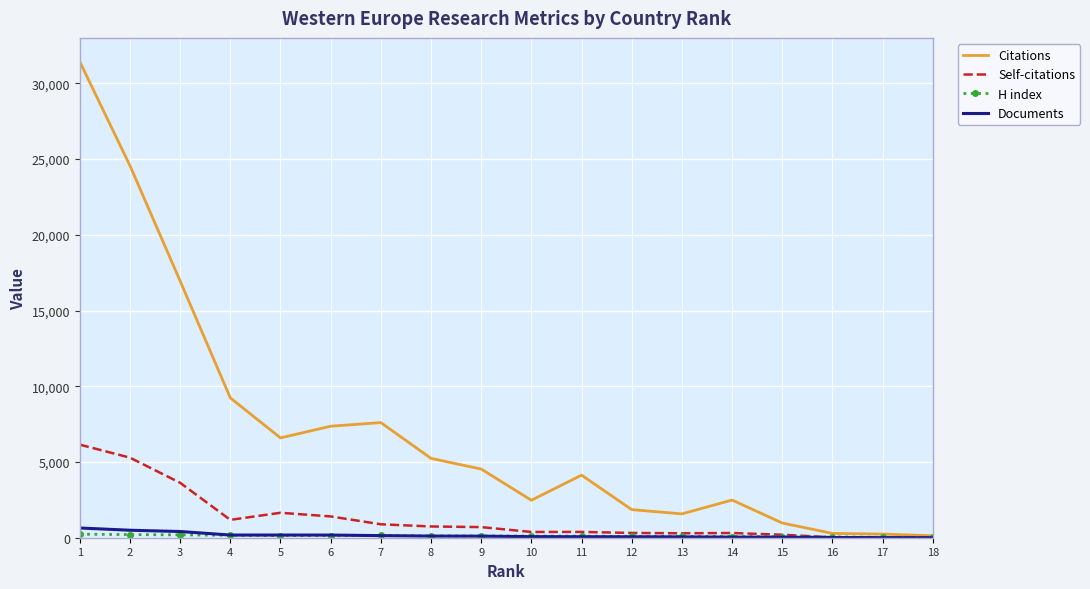

What is the difference between the highest and lowest values at 4?

9074